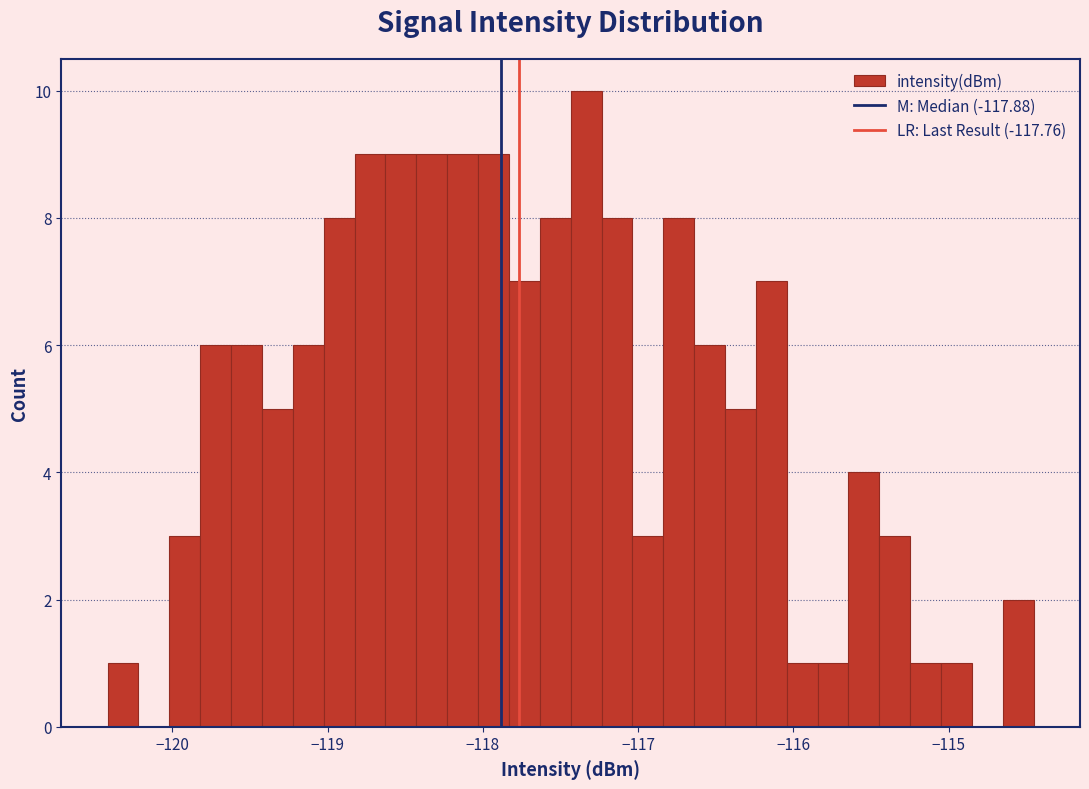

Around what value on the x-axis is the tallest bar? Give the approximate position of its centre, as read against the axis.

-117.3